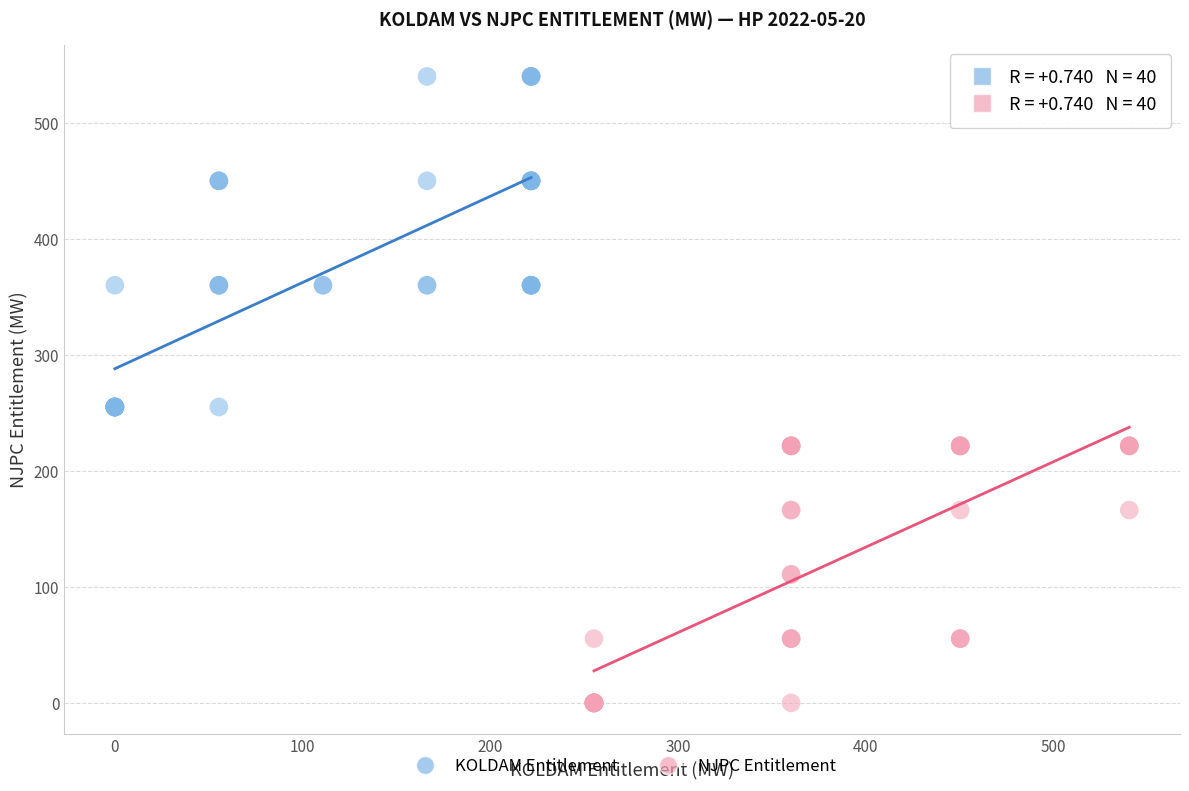

Which series reaches the minimum Y coordinate?

NJPC Entitlement